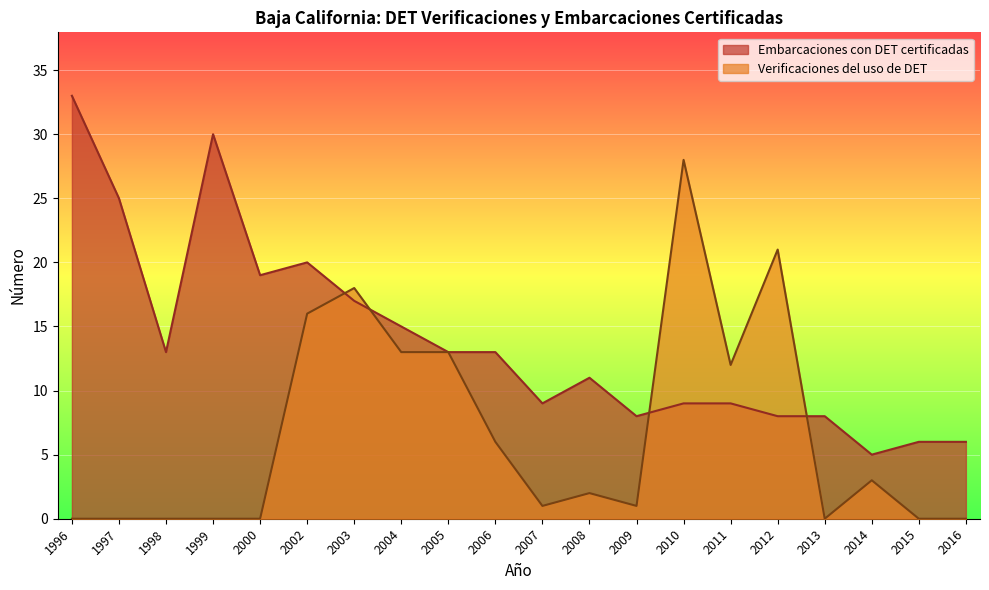

Reading right to left, extract all data points from this chart.

Embarcaciones con DET certificadas: 2016=6	2015=6	2014=5	2013=8	2012=8	2011=9	2010=9	2009=8	2008=11	2007=9	2006=13	2005=13	2004=15	2003=17	2002=20	2000=19	1999=30	1998=13	1997=25	1996=33
Verificaciones del uso de DET: 2016=0	2015=0	2014=3	2013=0	2012=21	2011=12	2010=28	2009=1	2008=2	2007=1	2006=6	2005=13	2004=13	2003=18	2002=16	2000=0	1999=0	1998=0	1997=0	1996=0